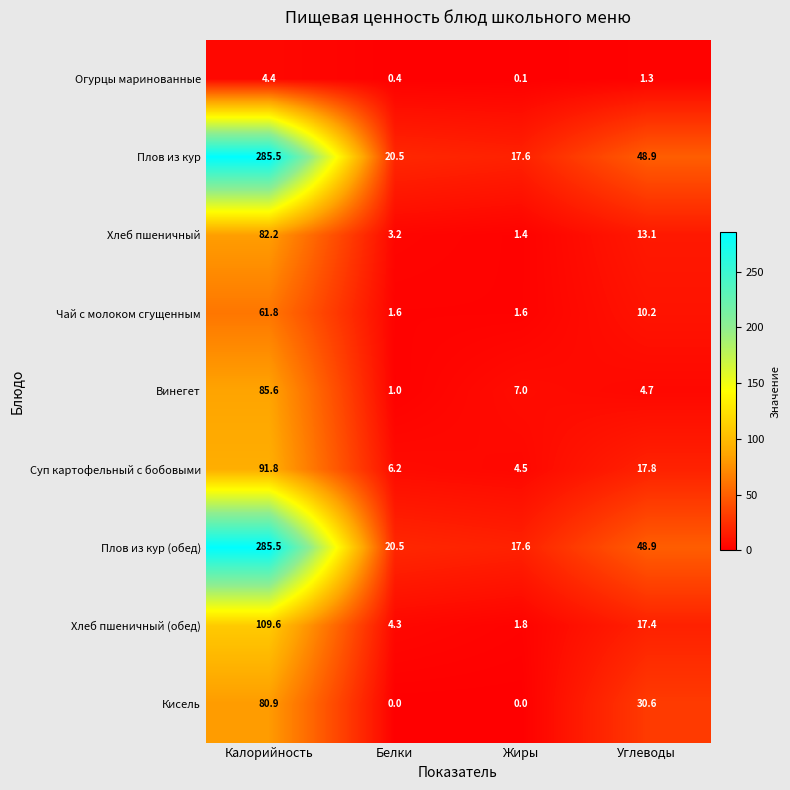

What is the sum of the Хлеб пшеничный values at Белки and Жиры?

4.6